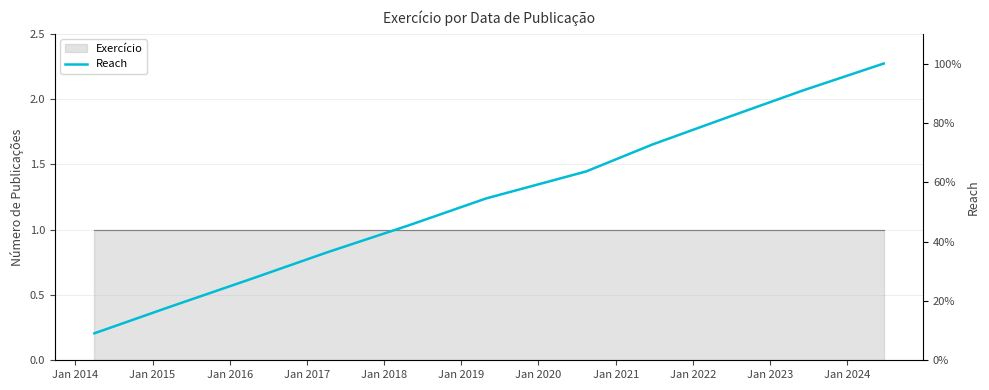

How many lines are shown in the chart?

1